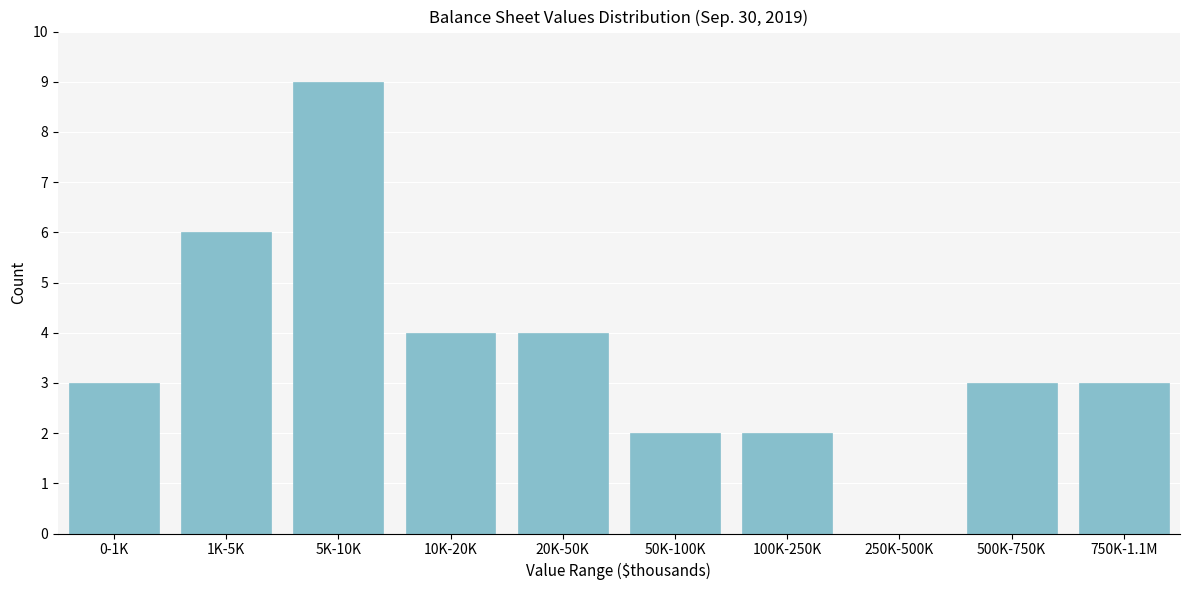

Reading right to left, extract all data points from this chart.

750K-1.1M=3	500K-750K=3	250K-500K=0	100K-250K=2	50K-100K=2	20K-50K=4	10K-20K=4	5K-10K=9	1K-5K=6	0-1K=3